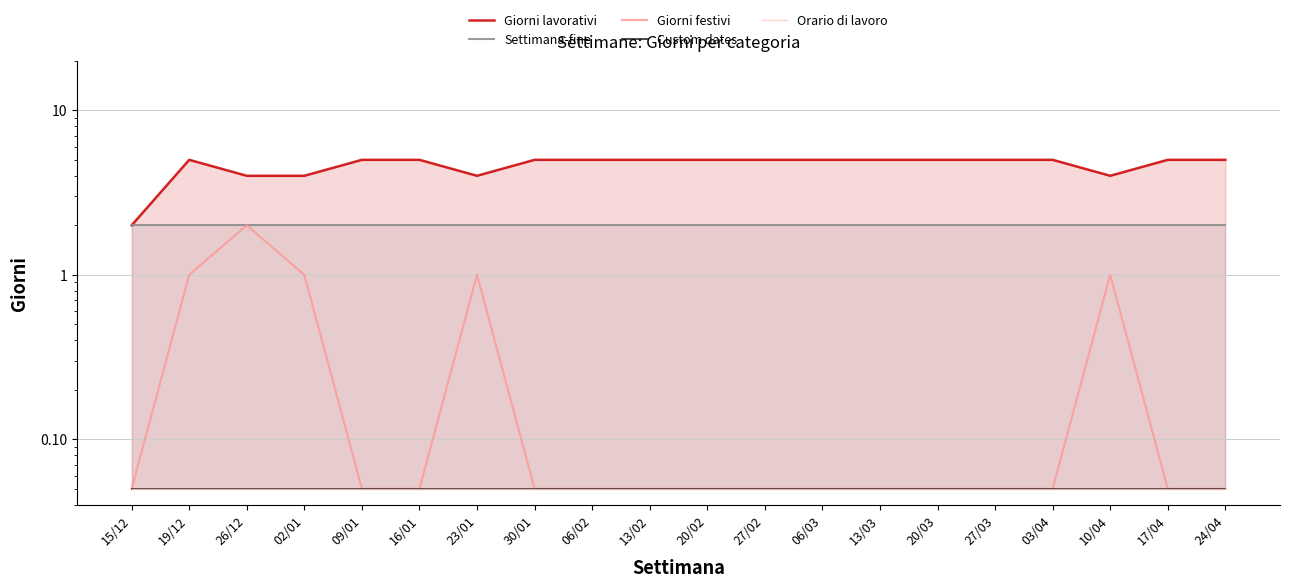

What value does the Custom dates series have at 03/04?

0.1